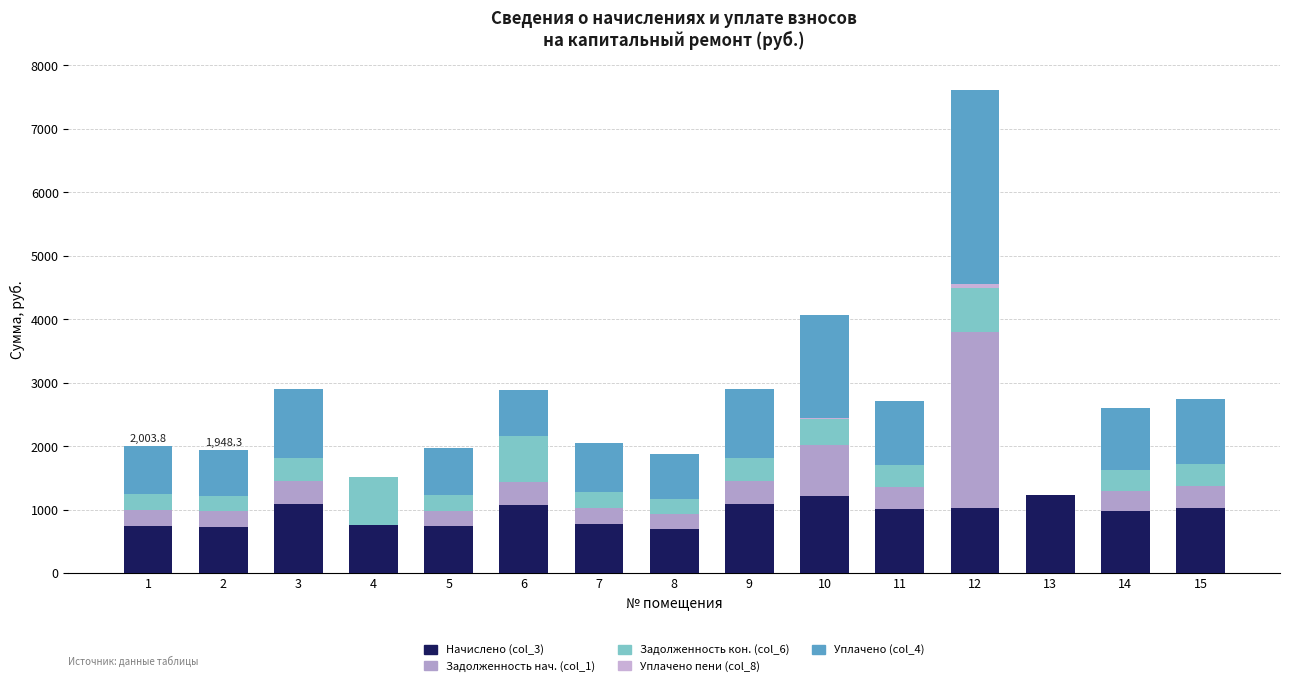

What is the minimum value for Начислено (col_3)?

703.9